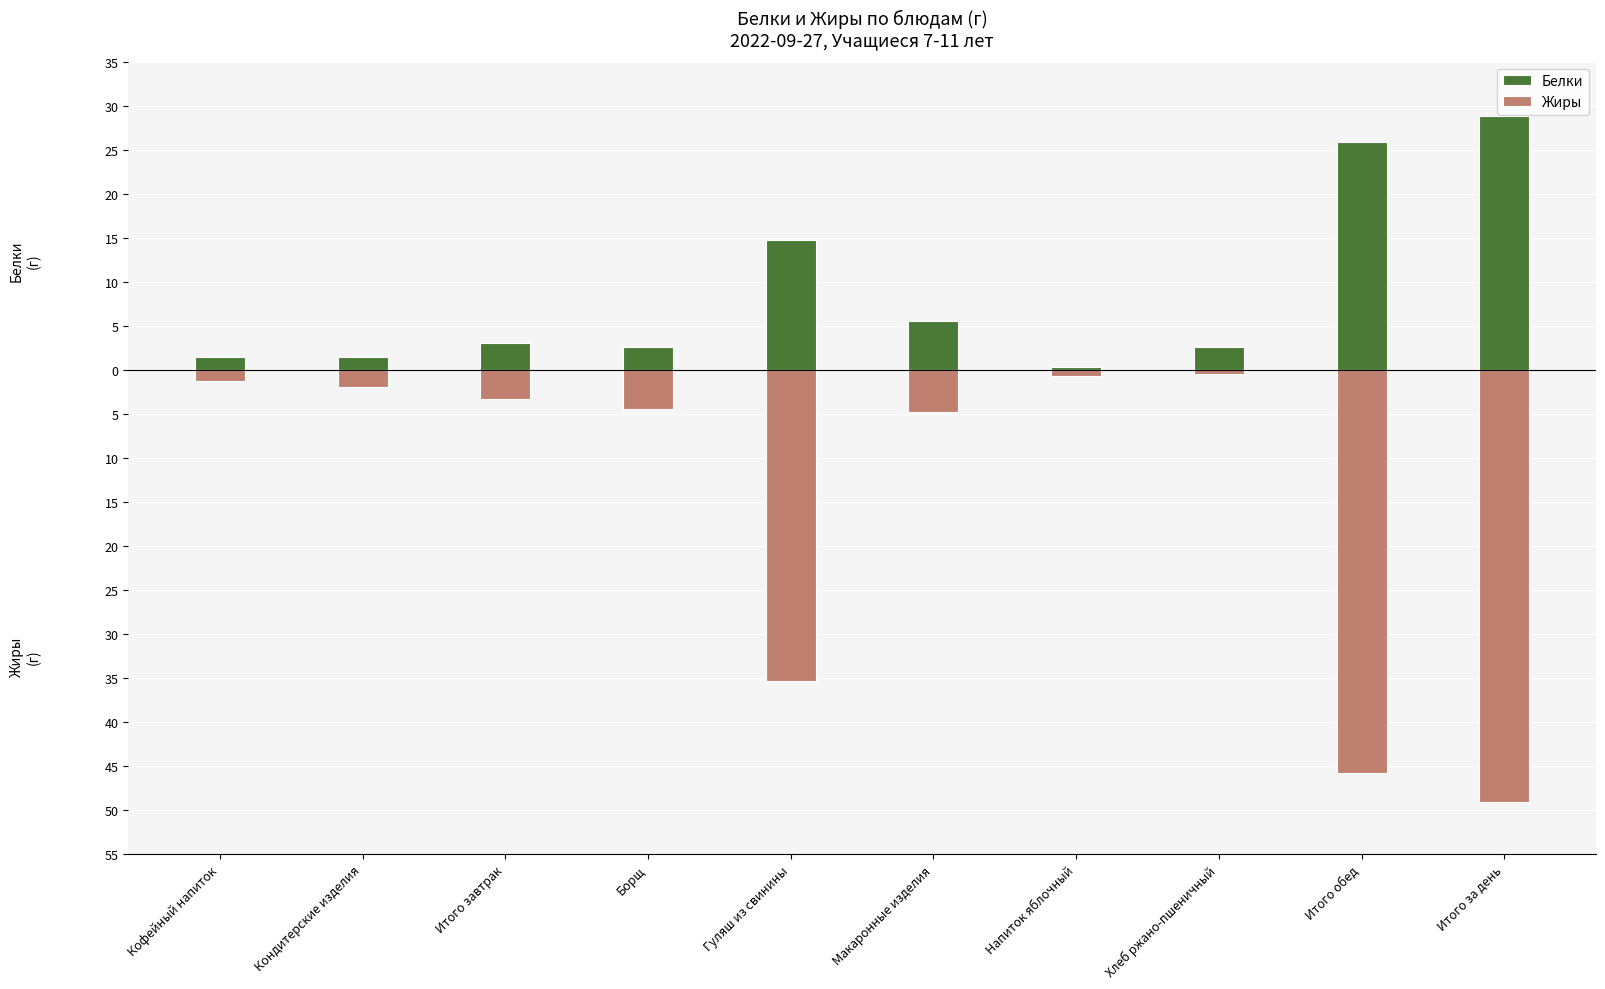

At how many categories does at least one series exceed 12?

3